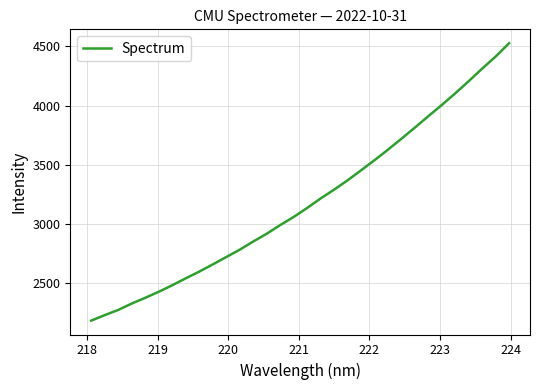

What is the greatest value displayed?

4527.6